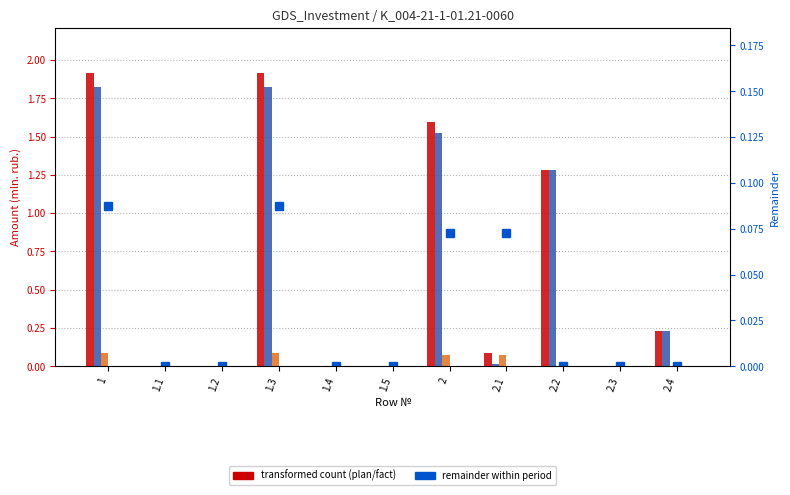

At how many categories does at least one series exceed 1?

4